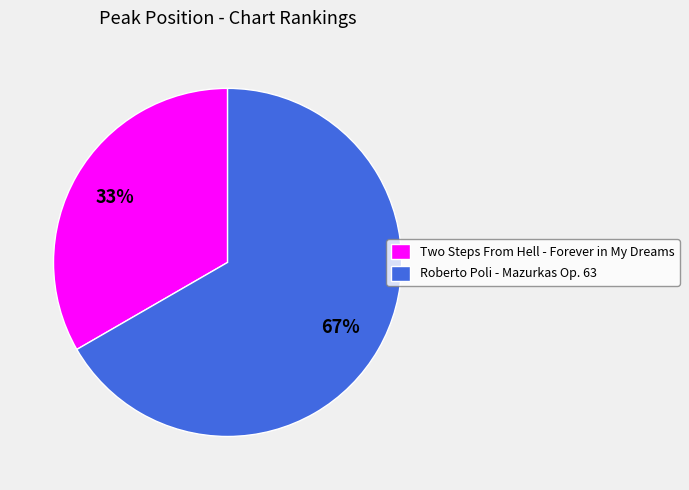

What percentage is the Roberto Poli - Mazurkas Op. 63 slice, to the nearest percent?

67%